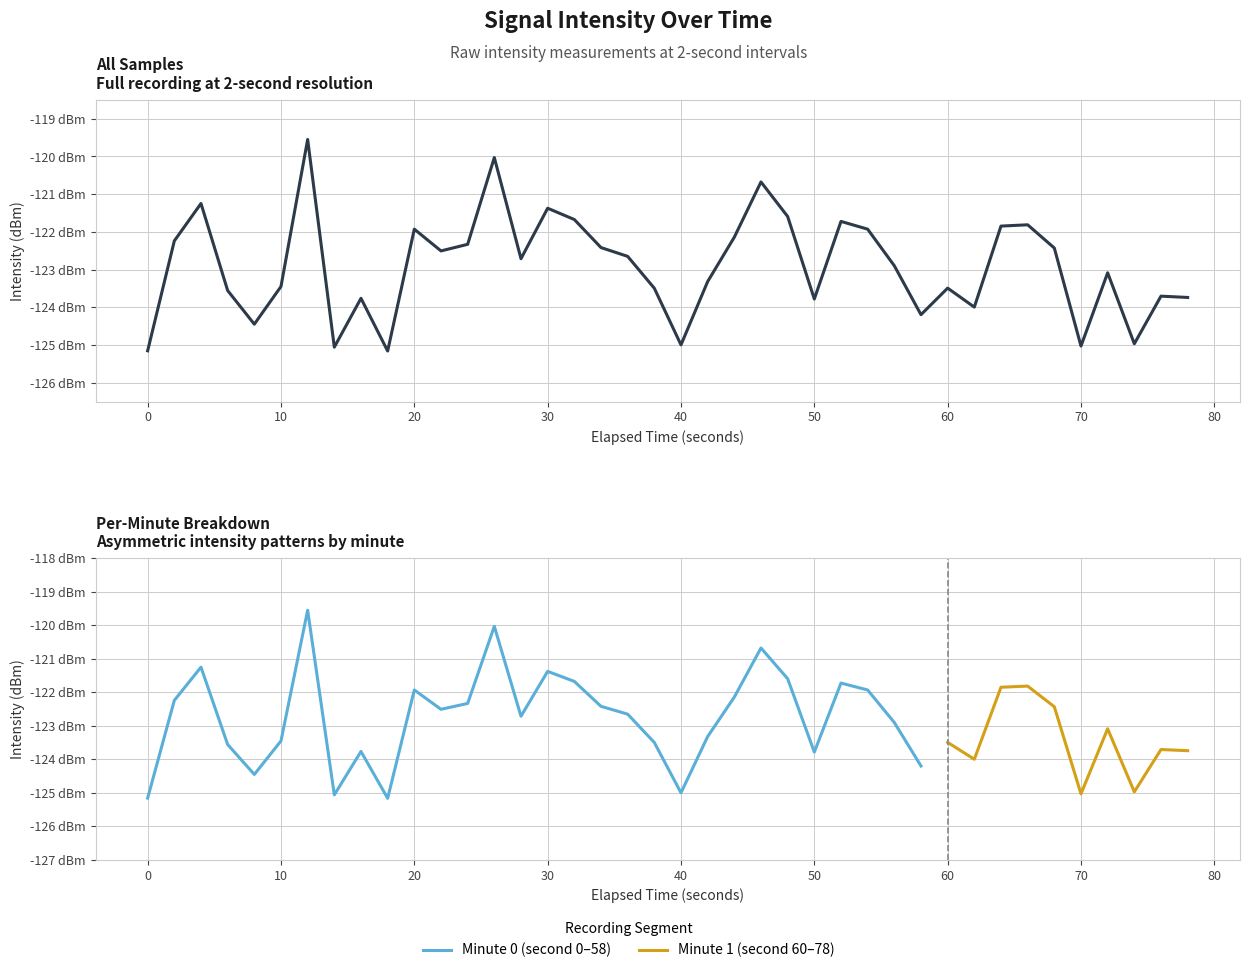

True or false: the data shows -46.0 at 33.

False